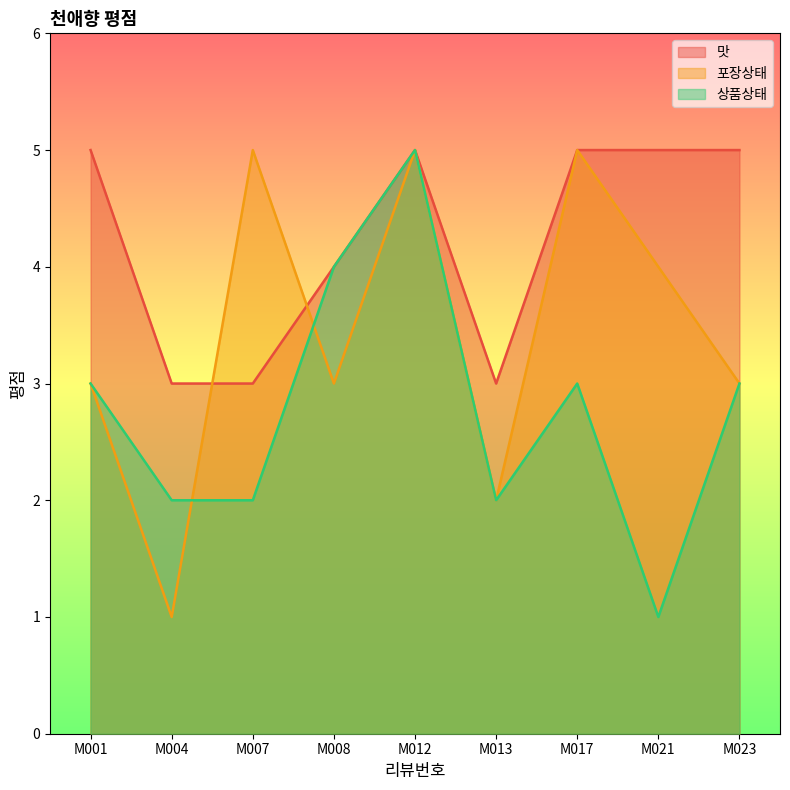

Is it true that 맛 equals 4 at M008?

True